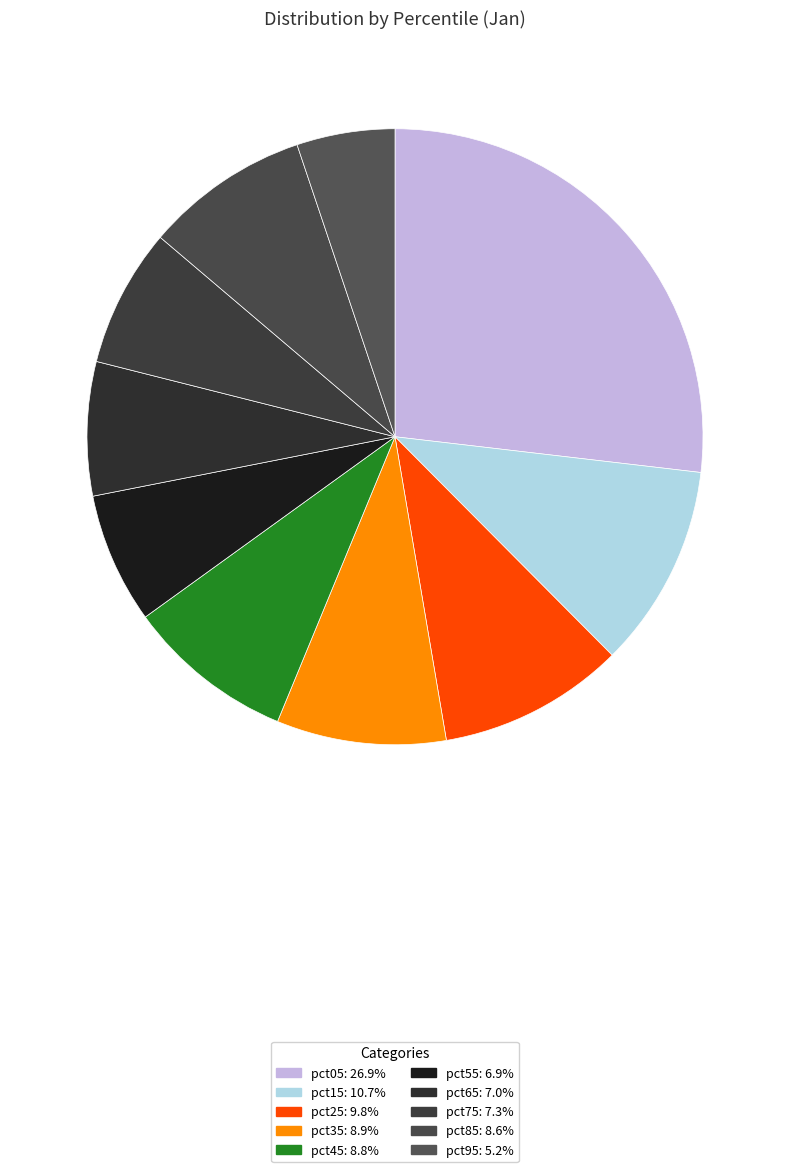

Which category has the smallest portion of the pie?

pct95